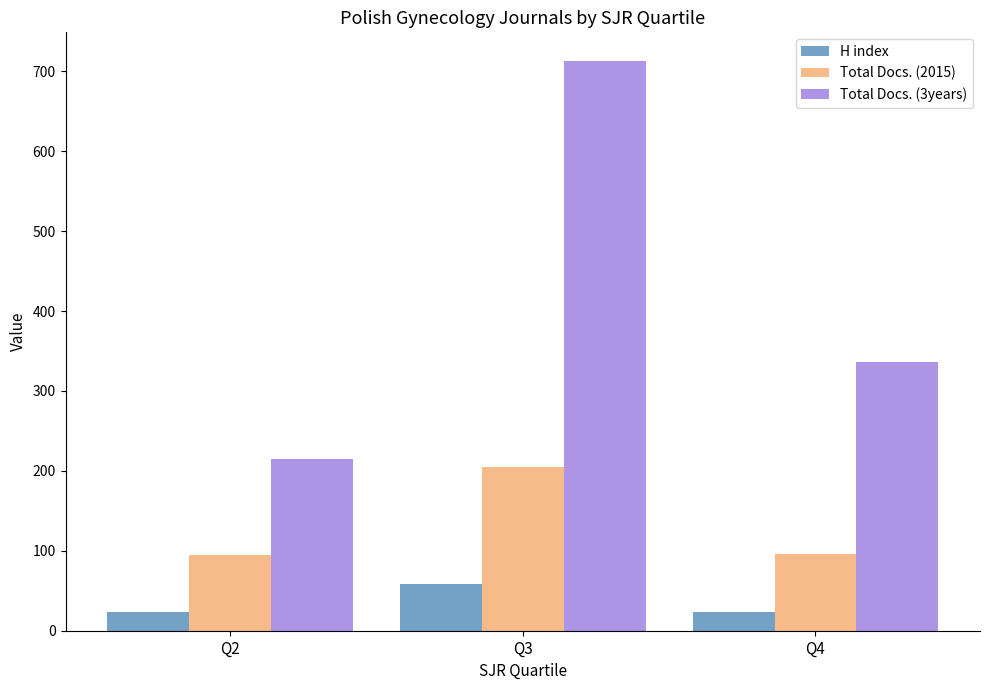

At how many categories does at least one series exceed 125?

3